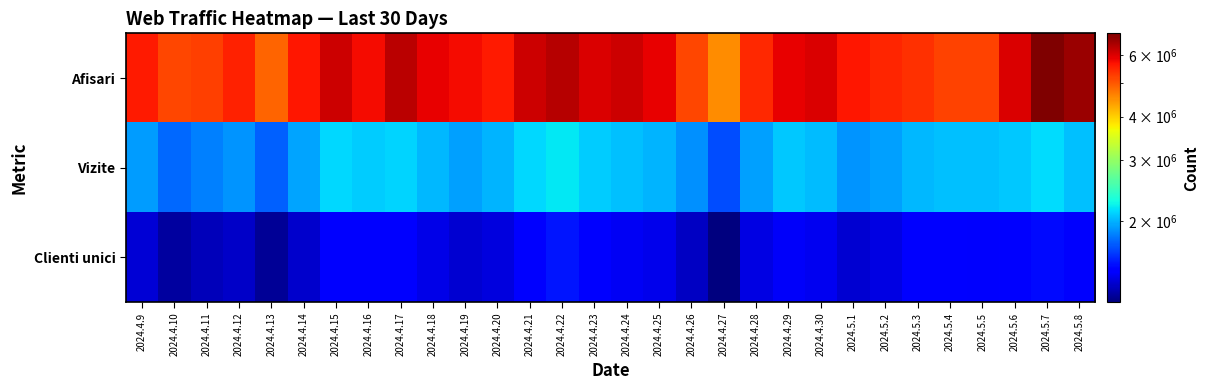

Which has a higher value, 2024.4.14 or 2024.4.11?

2024.4.14